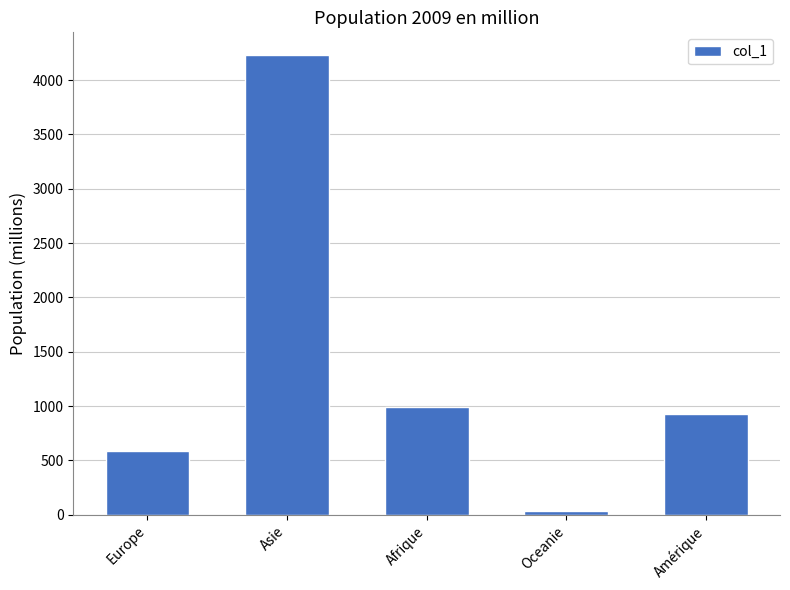

What is the minimum value shown in the chart?

35